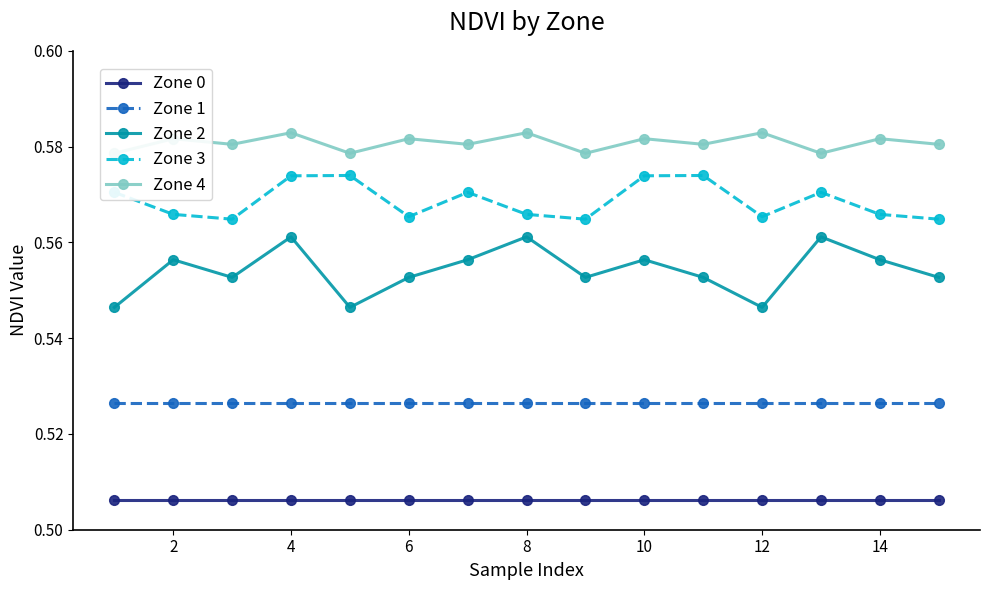

What are all the series names shown in the legend?

Zone 0, Zone 1, Zone 2, Zone 3, Zone 4